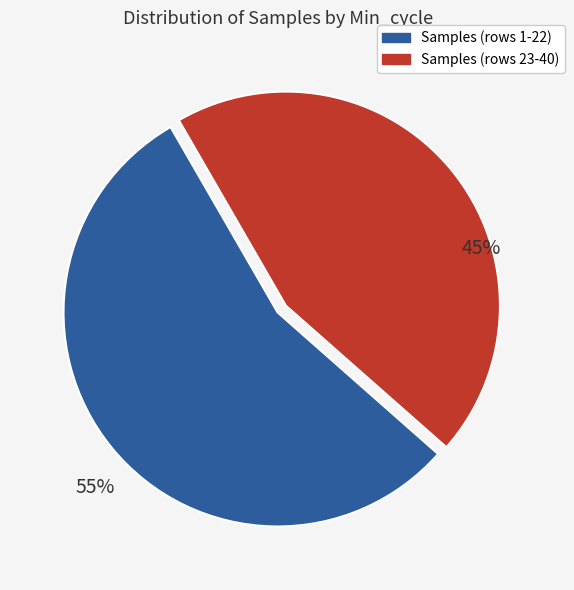

To the nearest percent, what is the difference between the largest and smallest slice percentages?

10%